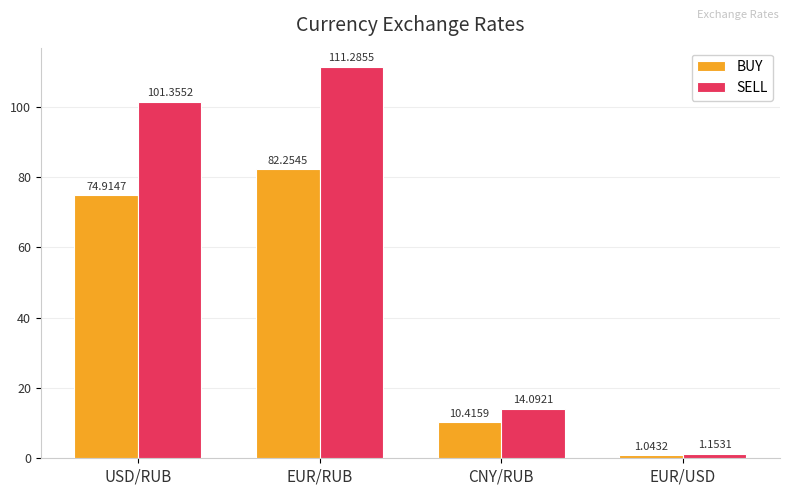

At USD/RUB, list the series in order from largest to smallest.

SELL, BUY